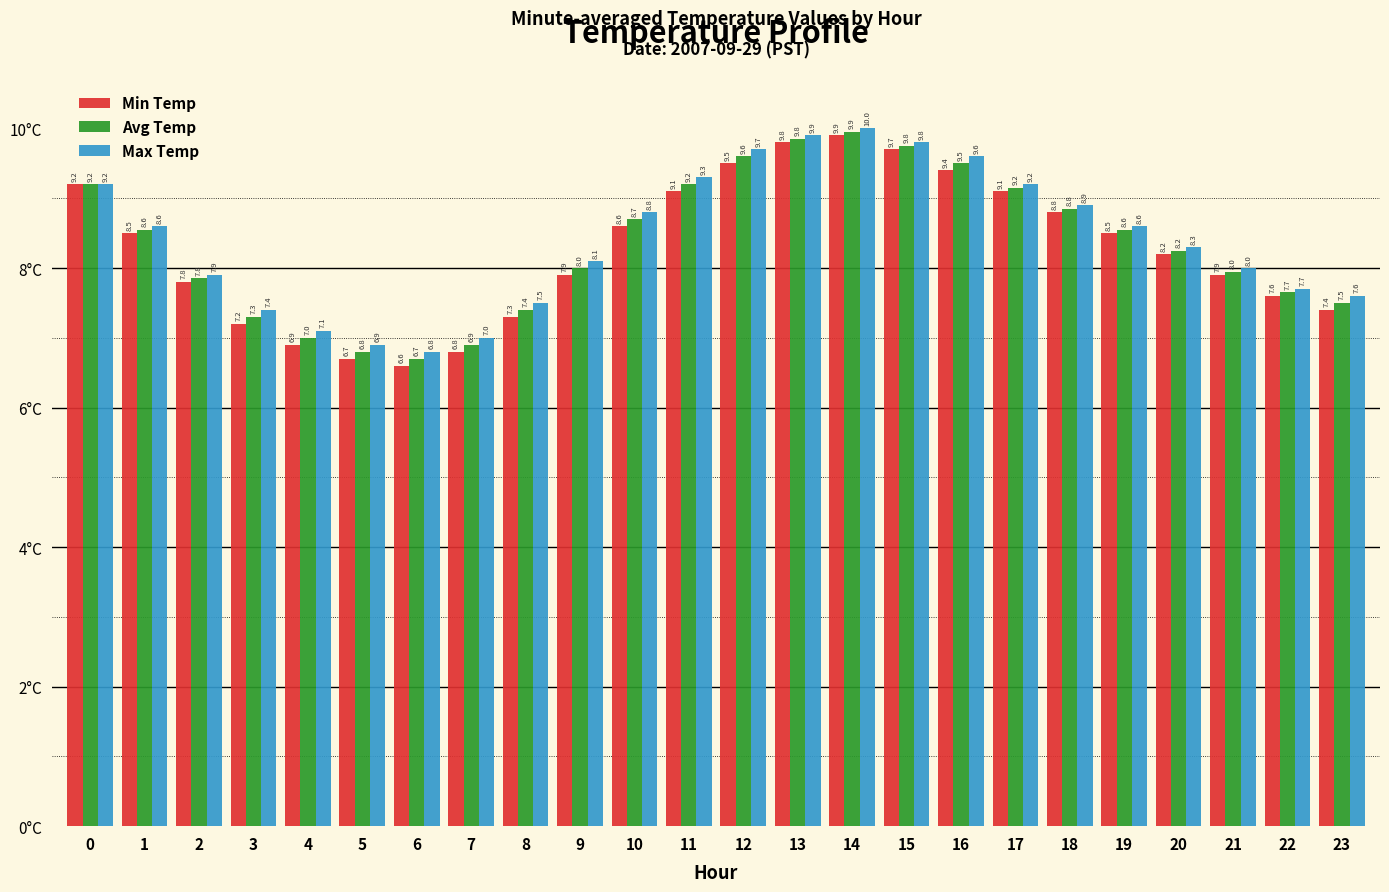

What is the average value of the Max Temp series?

8.4